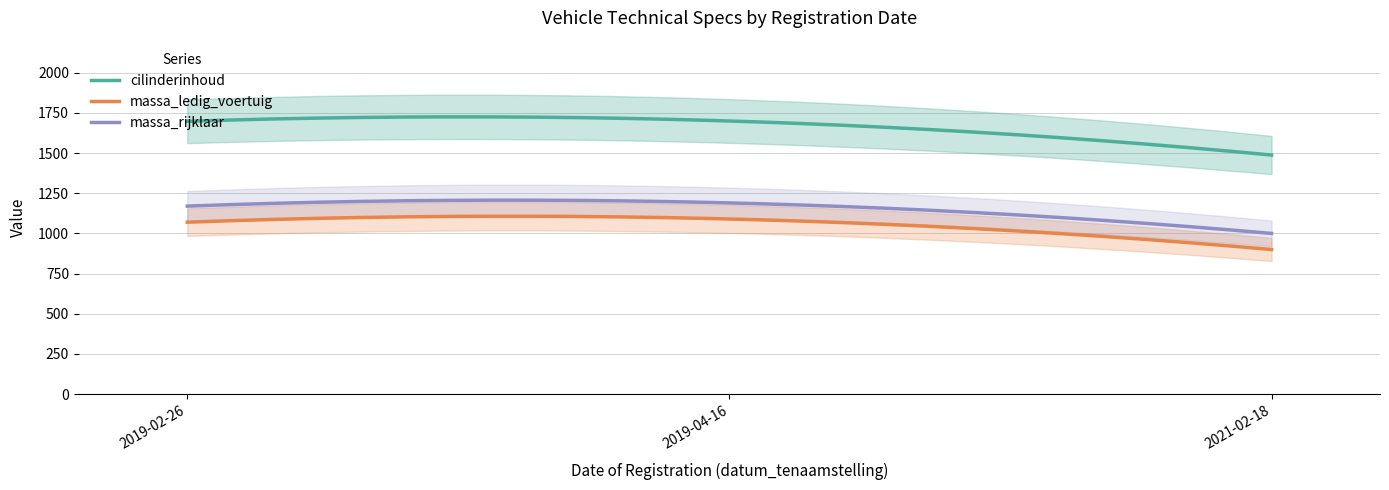

True or false: cilinderinhoud and massa_rijklaar intersect in this chart.

False